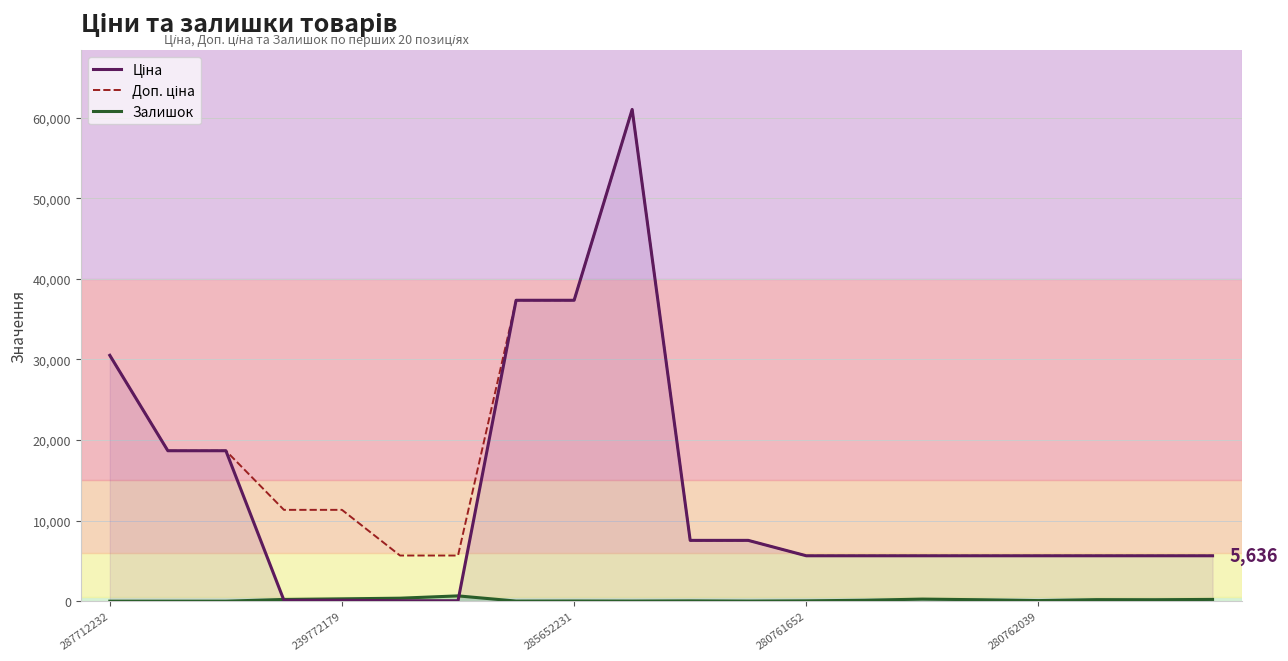

What is the label of the 10th point from the right?

10